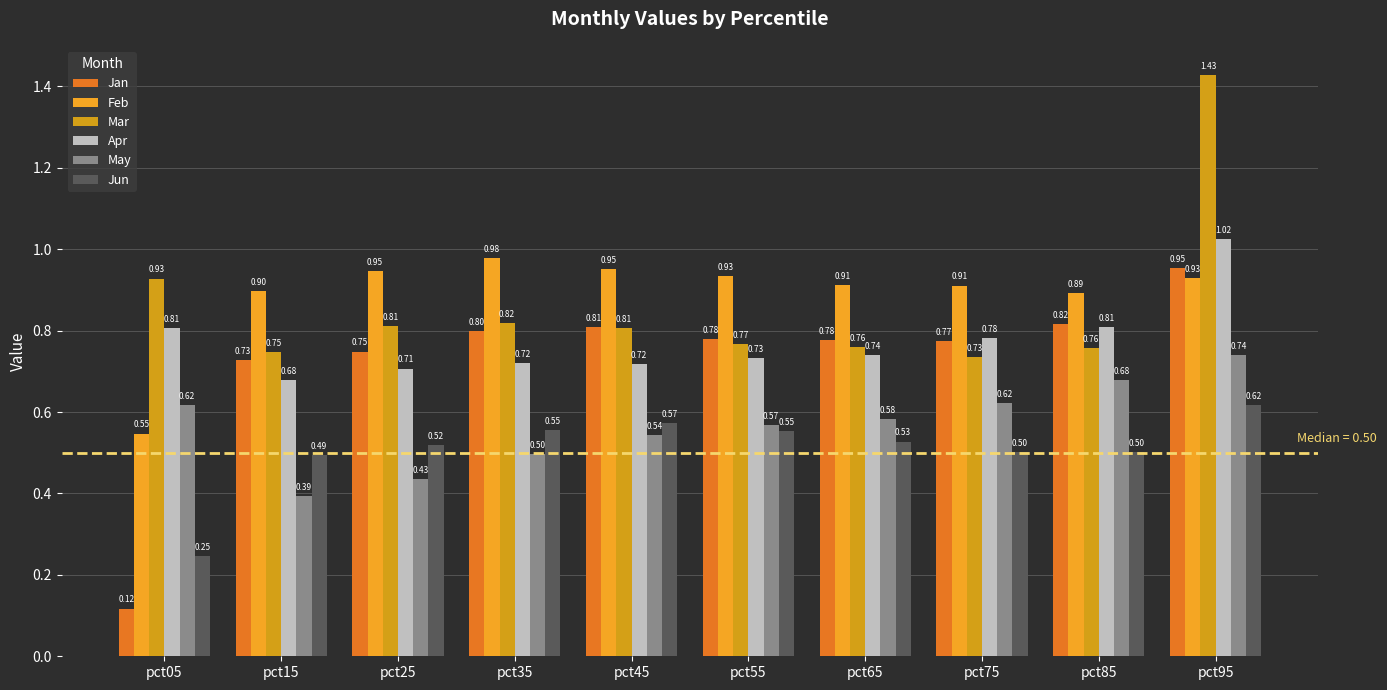

What is the value of the May bar at the 4th from the left?

0.5